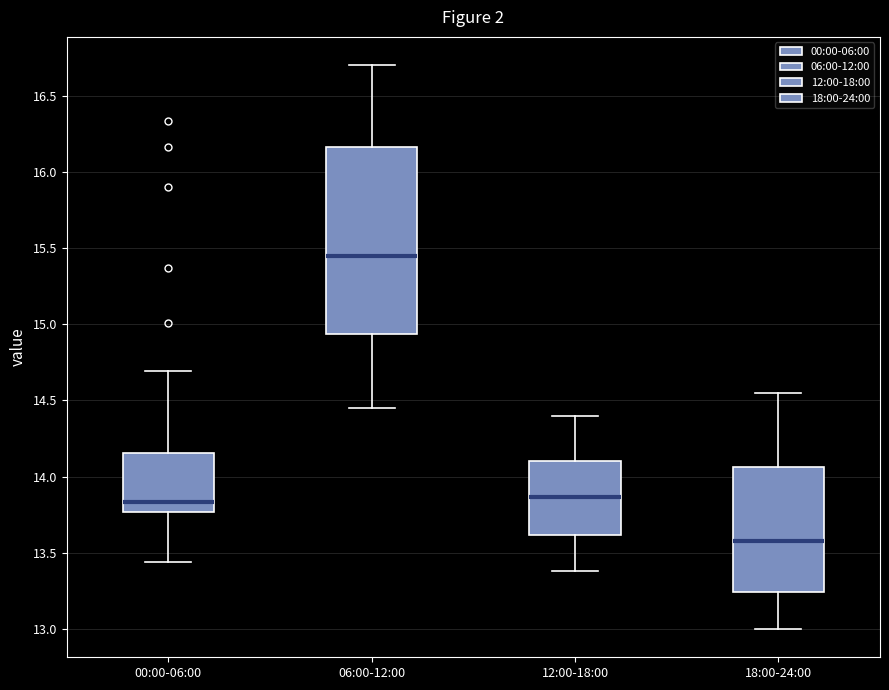

Reading left to right, read every box against the y-axis: the position of its median line, the range the box covers, and the ends of its whiskers. The values are not printed on the chart, so give them approximately, as read against the axis.

00:00-06:00: median 13.85, box 13.75 to 14.15, whiskers 13.45 to 14.70
06:00-12:00: median 15.45, box 14.95 to 16.15, whiskers 14.45 to 16.70
12:00-18:00: median 13.85, box 13.60 to 14.10, whiskers 13.40 to 14.40
18:00-24:00: median 13.60, box 13.25 to 14.05, whiskers 13.00 to 14.55